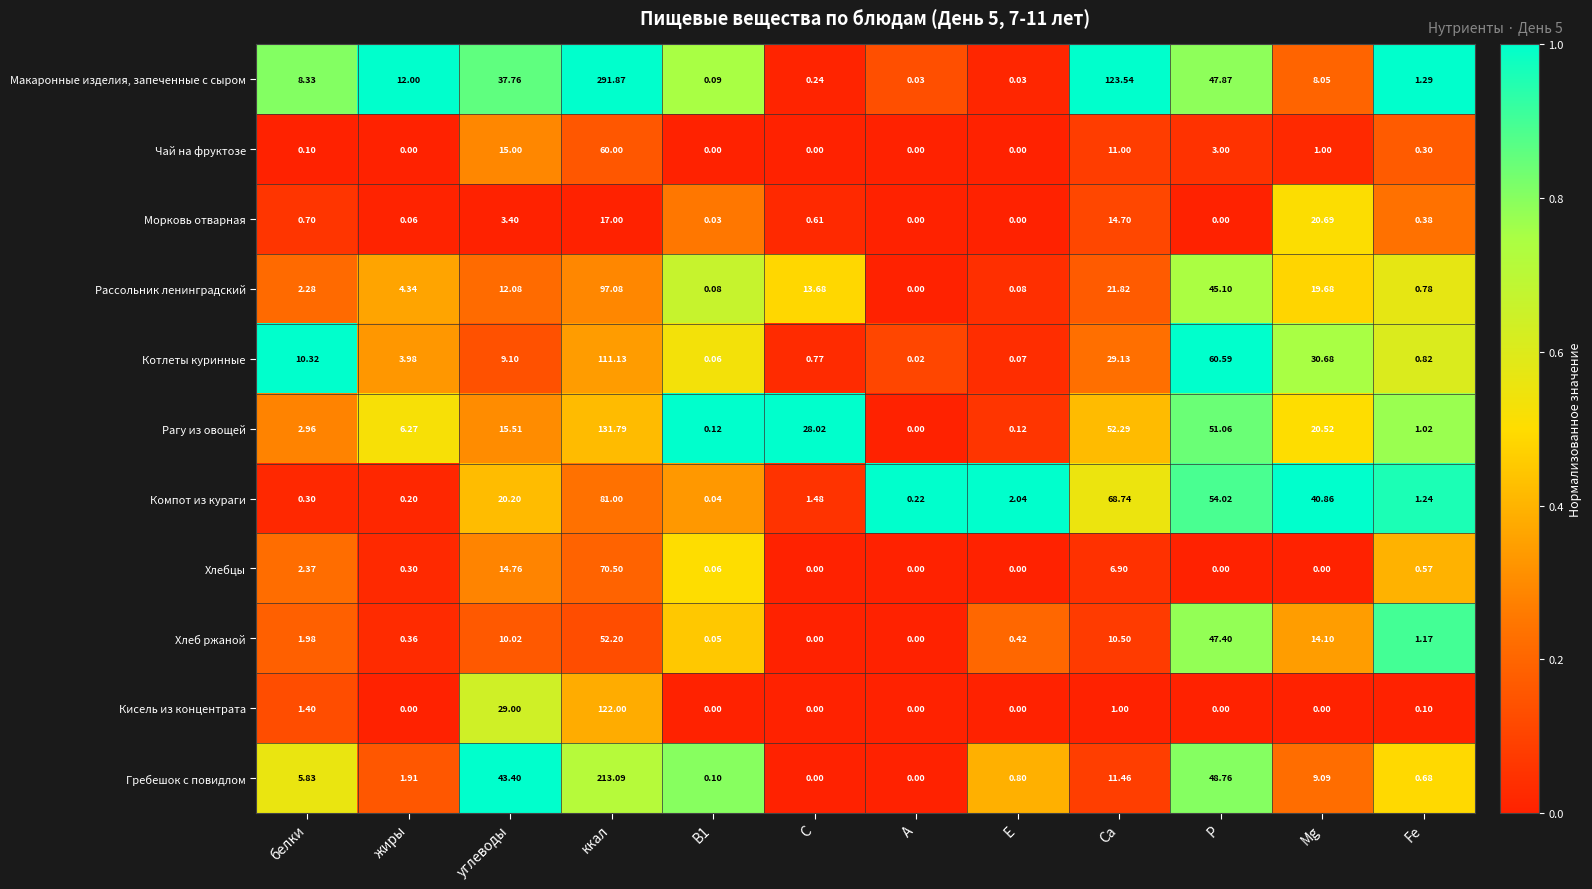

Which series has the widest spread of values?

Макаронные изделия, запеченные с сыром